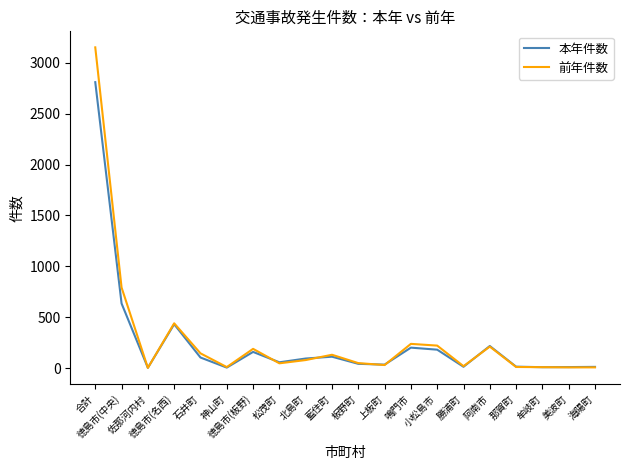

What is the maximum value for 本年件数?

2809